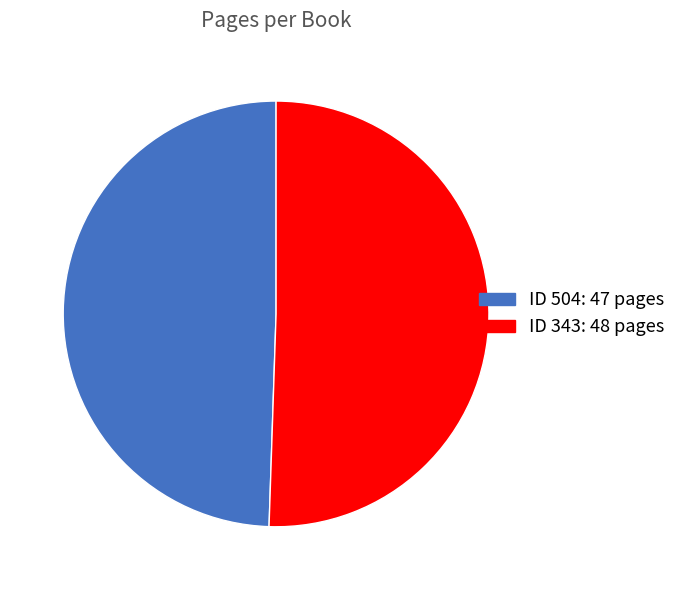

Is there any slice that represents more than half of the pie?

Yes